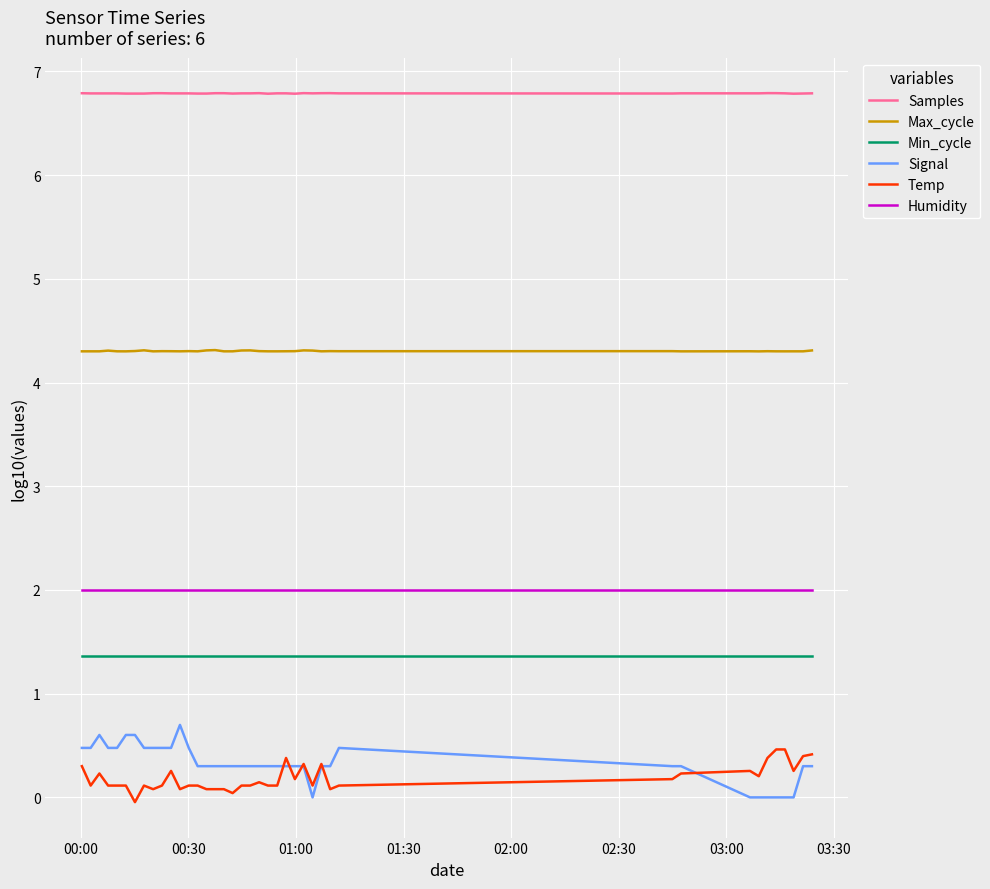

Which series has the largest total across all categories?

Samples